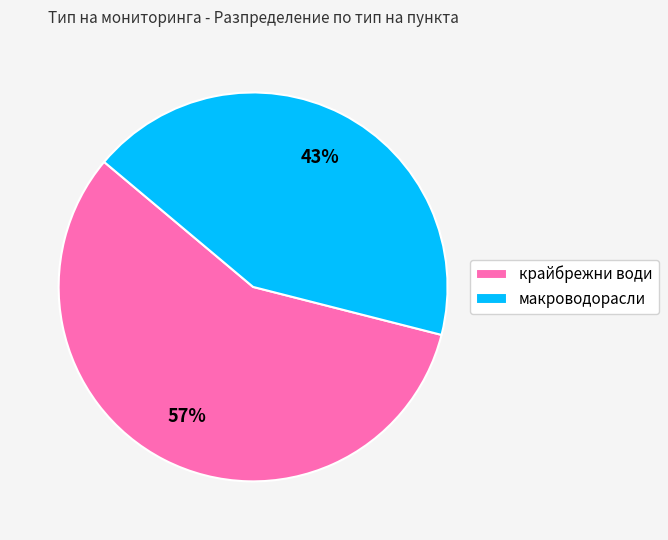

Is it true that крайбрежни води is 57% of the pie?

True